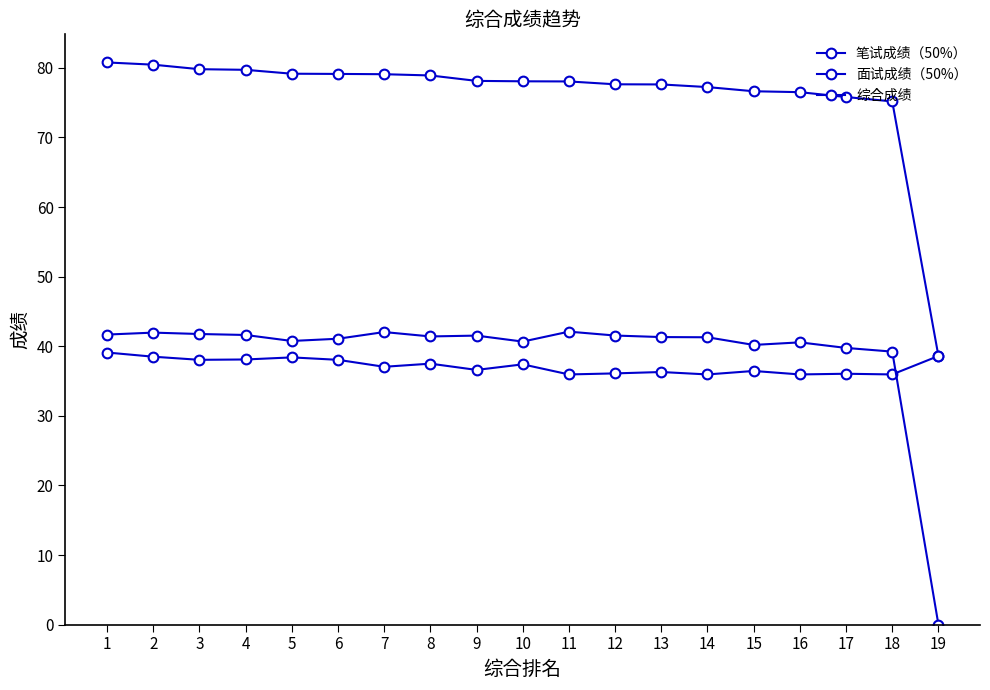

How many series are shown in this chart?

3